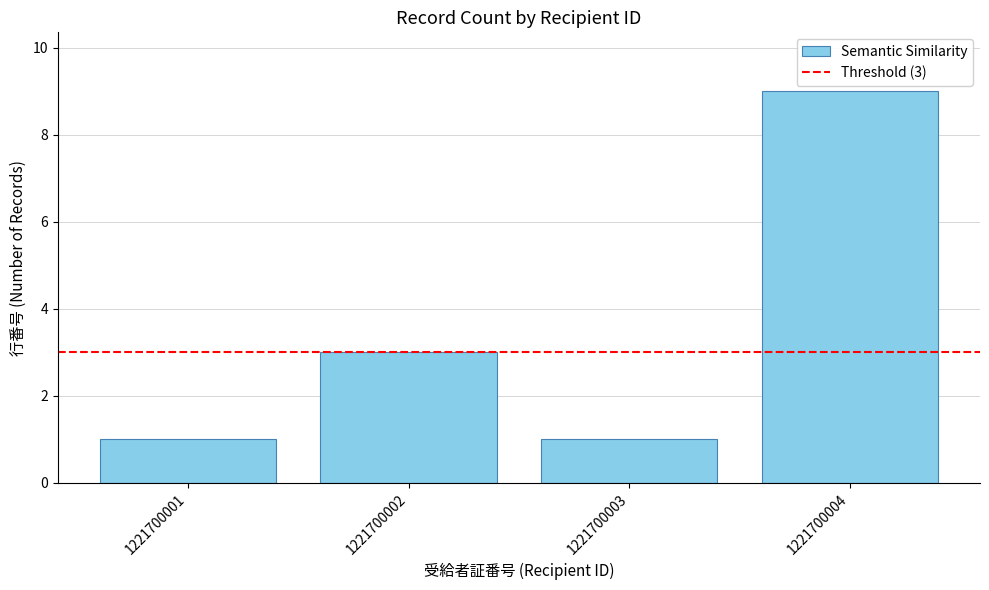

Reading left to right, list all the values displayed in this chart.

1221700001=1	1221700002=3	1221700003=1	1221700004=9